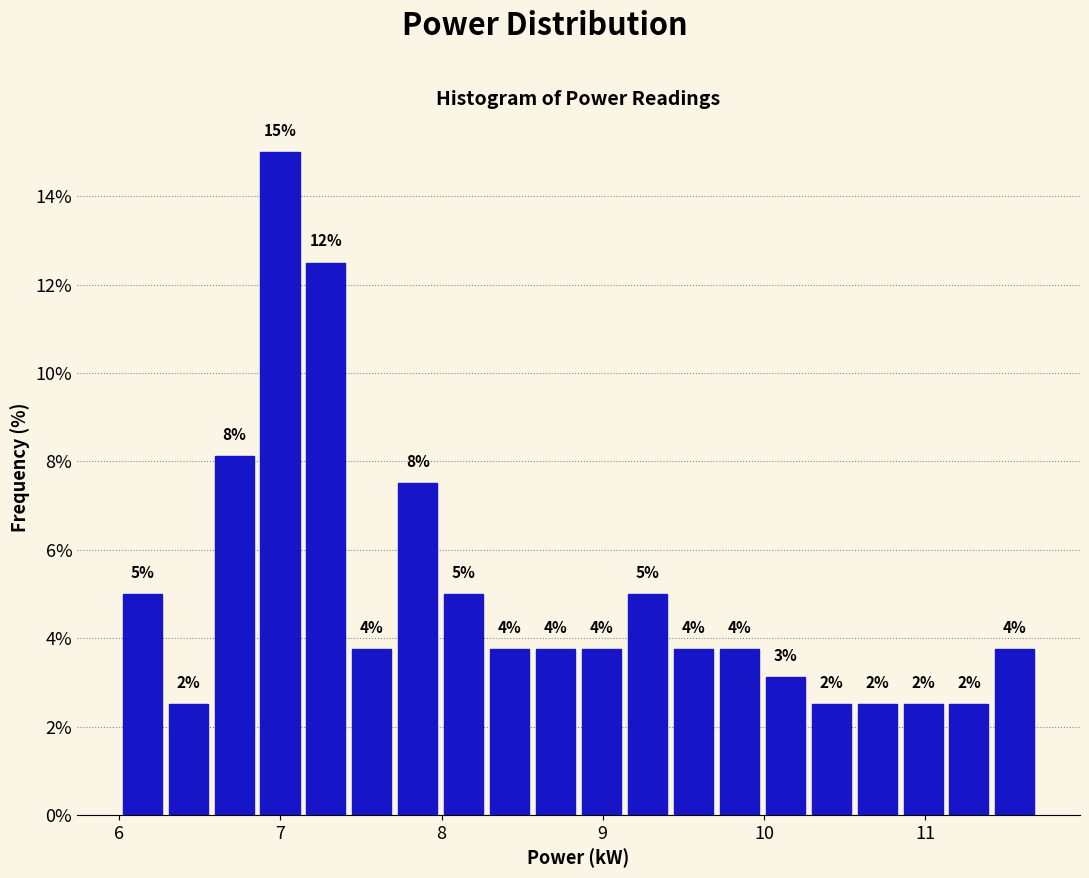

Around what value on the x-axis is the tallest bar? Give the approximate position of its centre, as read against the axis.

7.0